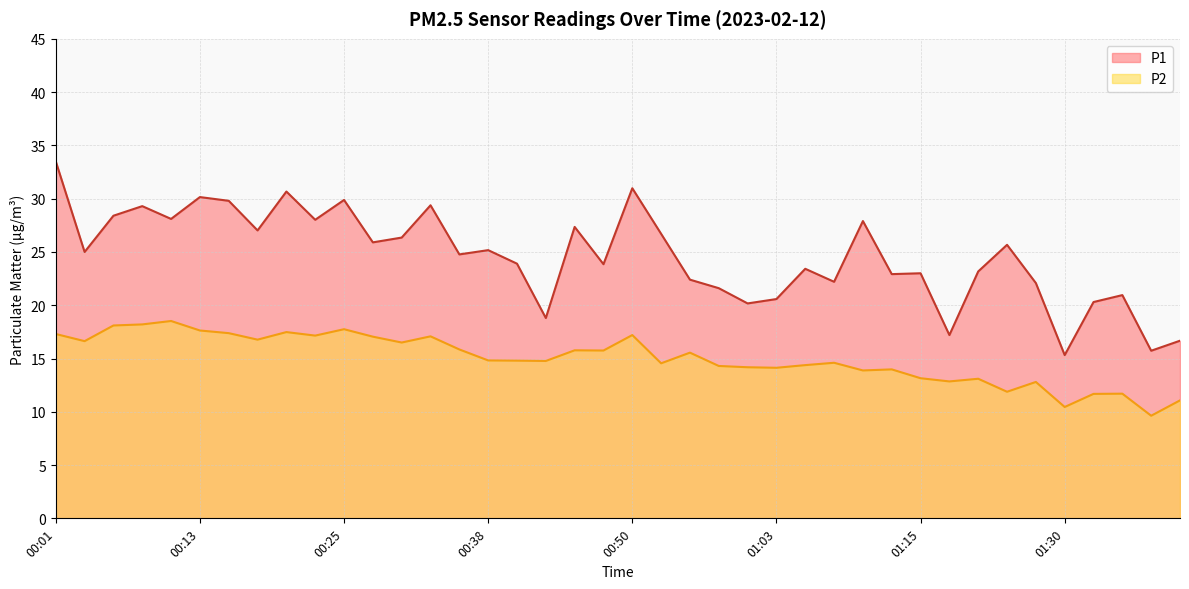

How many data points in P1 are above 25?

19